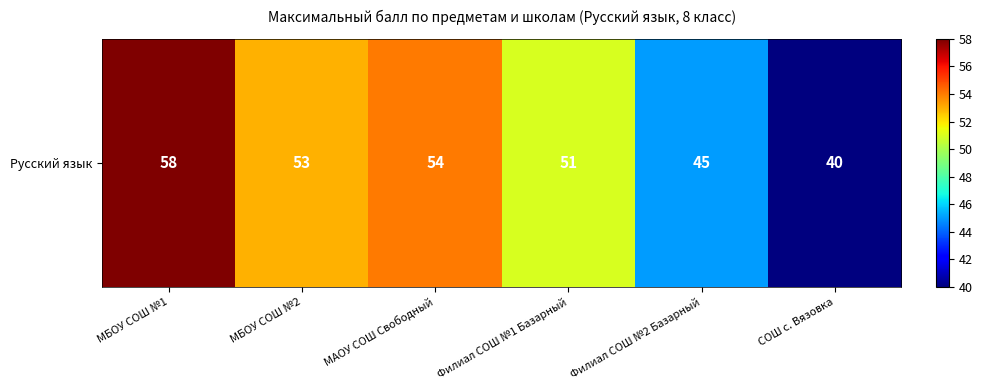

Approximately how many times larger is the value at Филиал СОШ №2 Базарный compared to МАОУ СОШ Свободный?

0.8